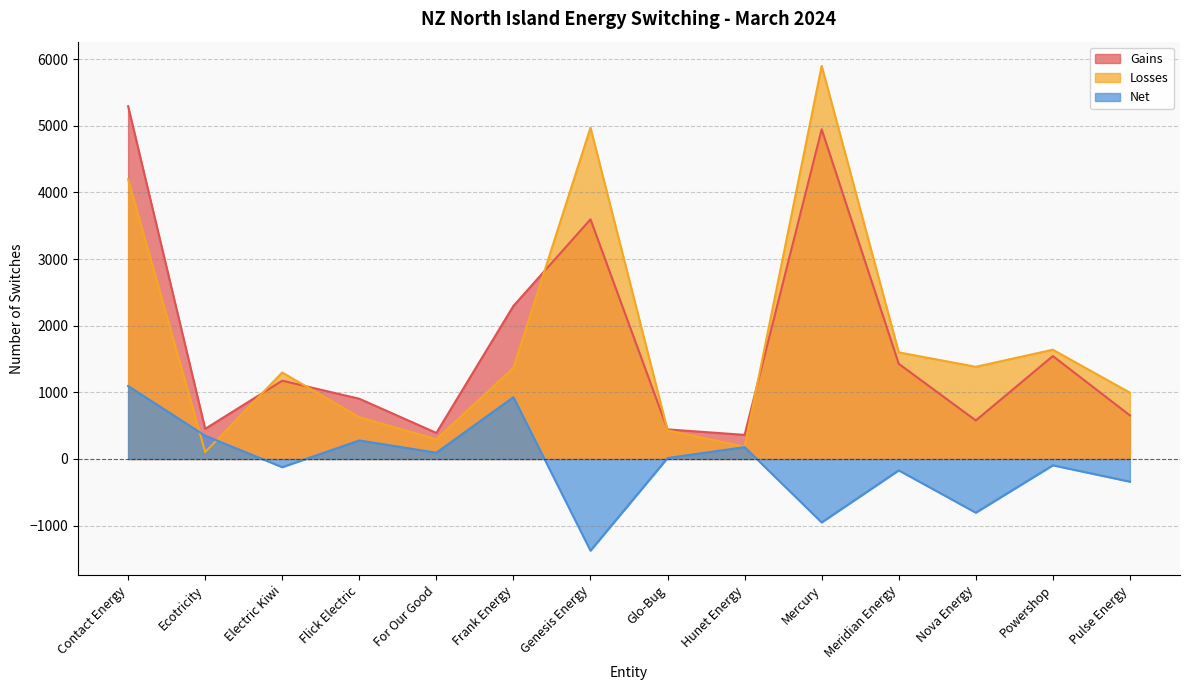

What is the lowest value of the Gains series?

362